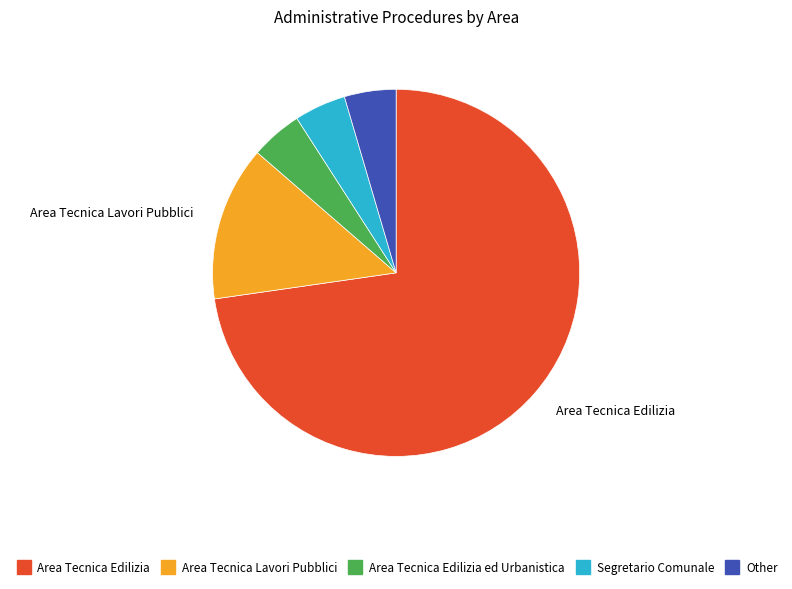

Does any single category account for the majority?

Yes